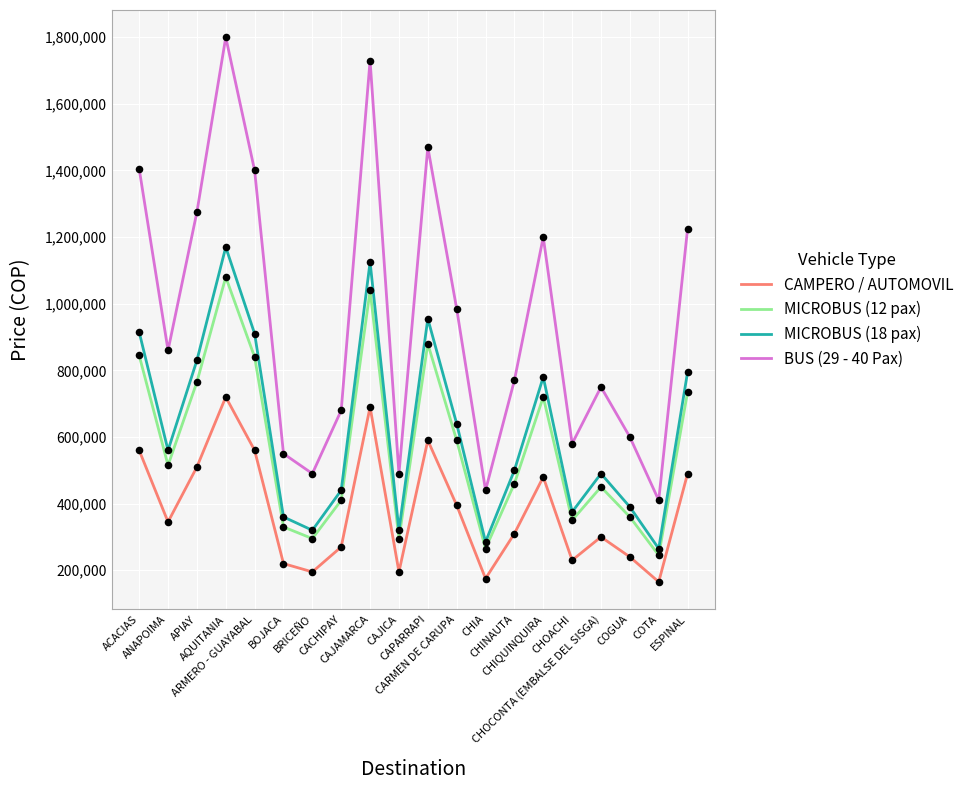

At which category is the sum across all series the highest?

AQUITANIA